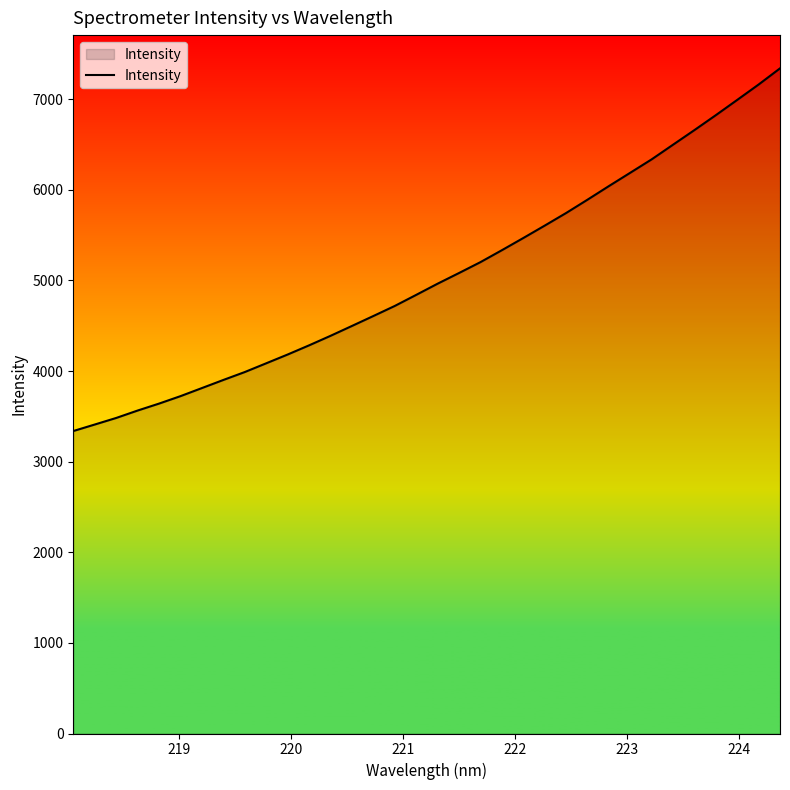

What is the minimum value shown in the chart?

3338.2